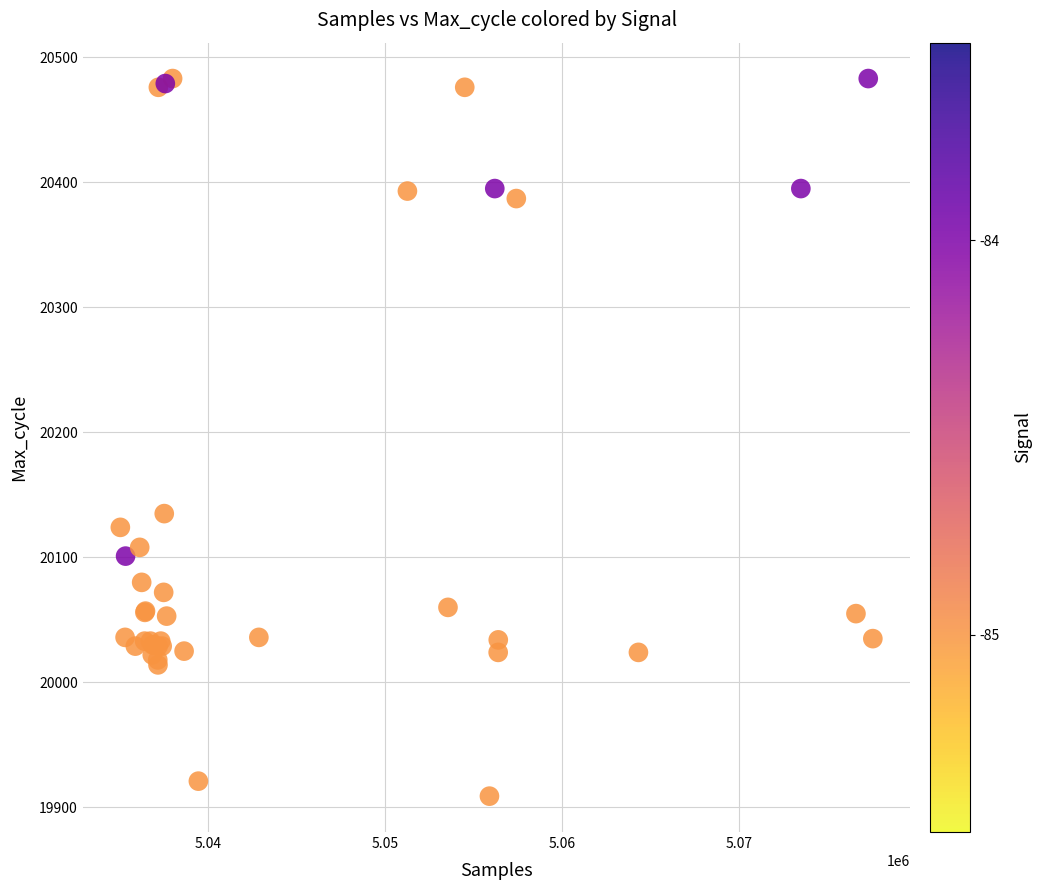

What Y value in the scatter plot is closest to 20196?

20135